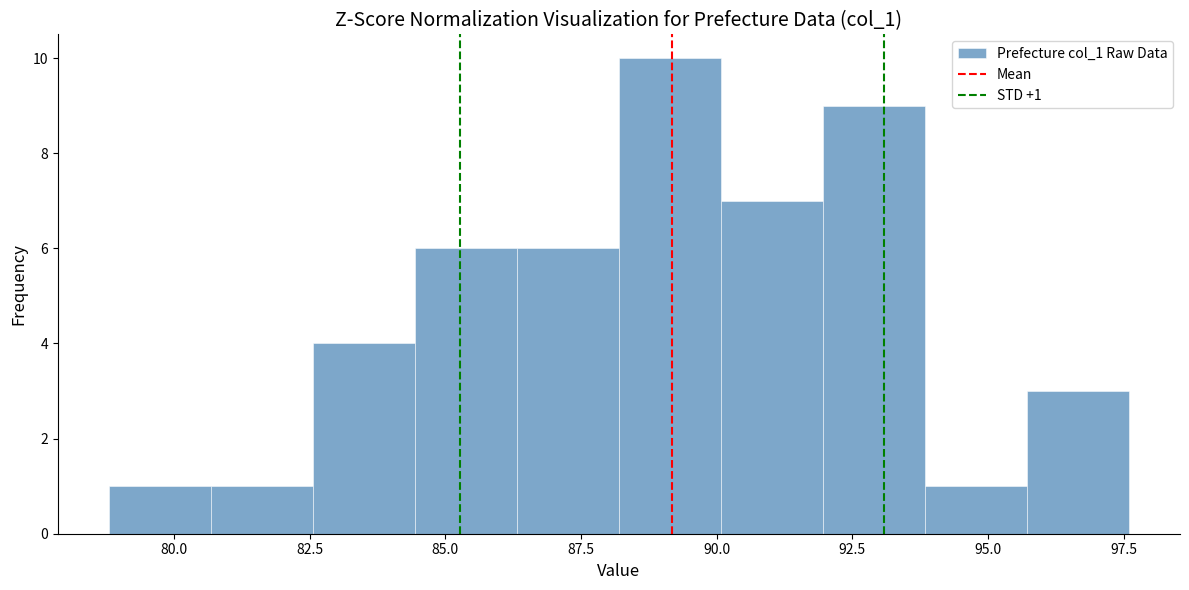

Around what value on the x-axis is the tallest bar? Give the approximate position of its centre, as read against the axis.

89.0